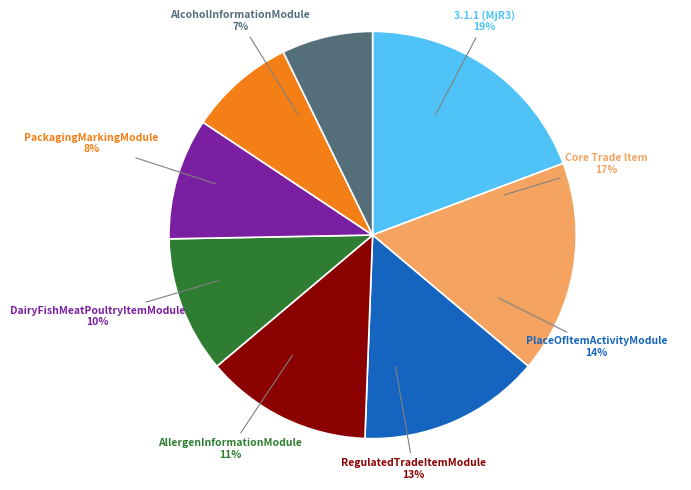

What is the total percentage of 3.1.1 (MjR3) and AllergenInformationModule?

30.1%